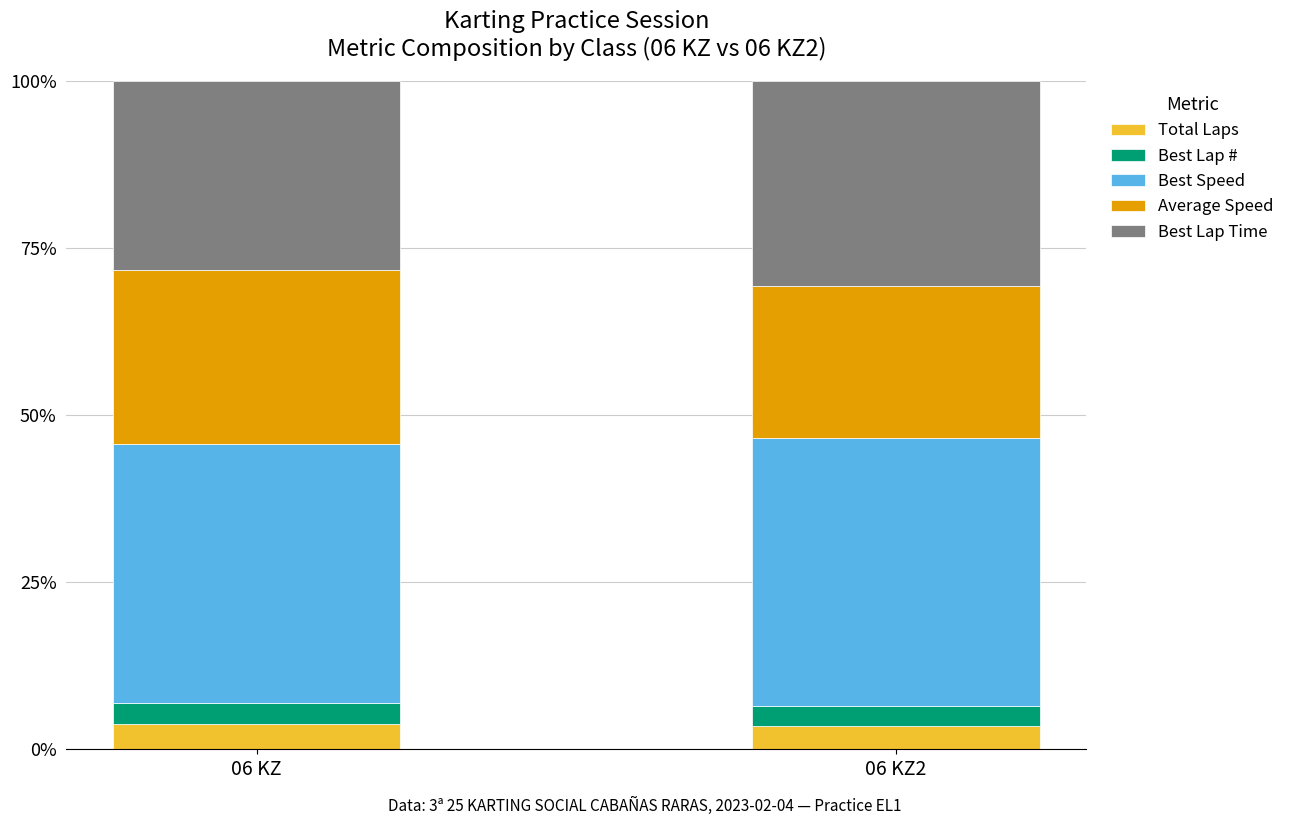

What is the maximum value for Total Laps?

3.7